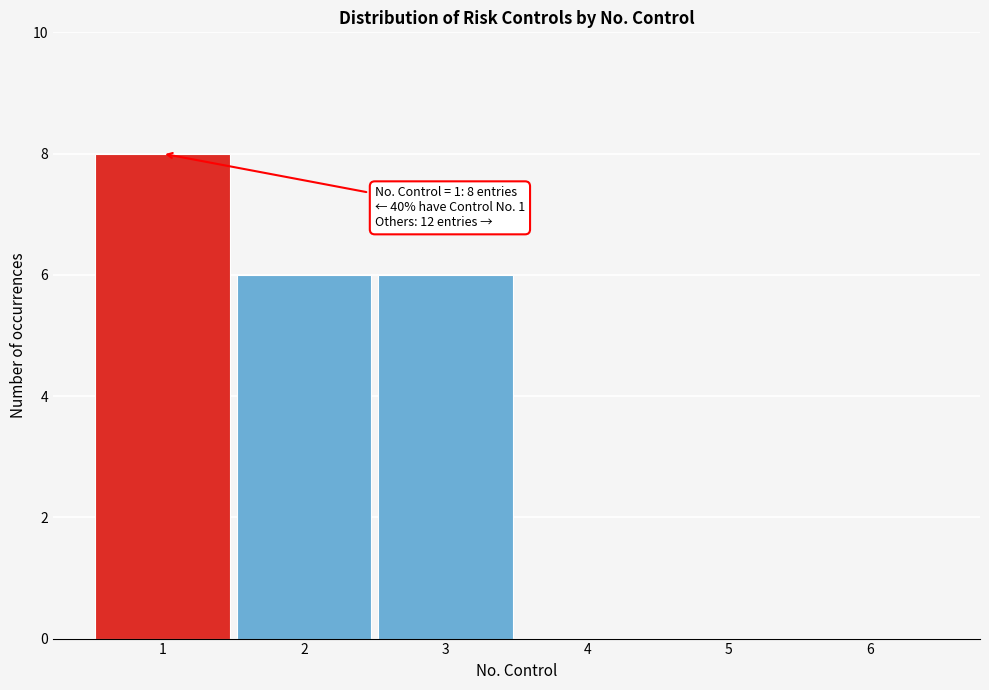

Which range on the x-axis has the tallest bar?

0.5 to 1.5